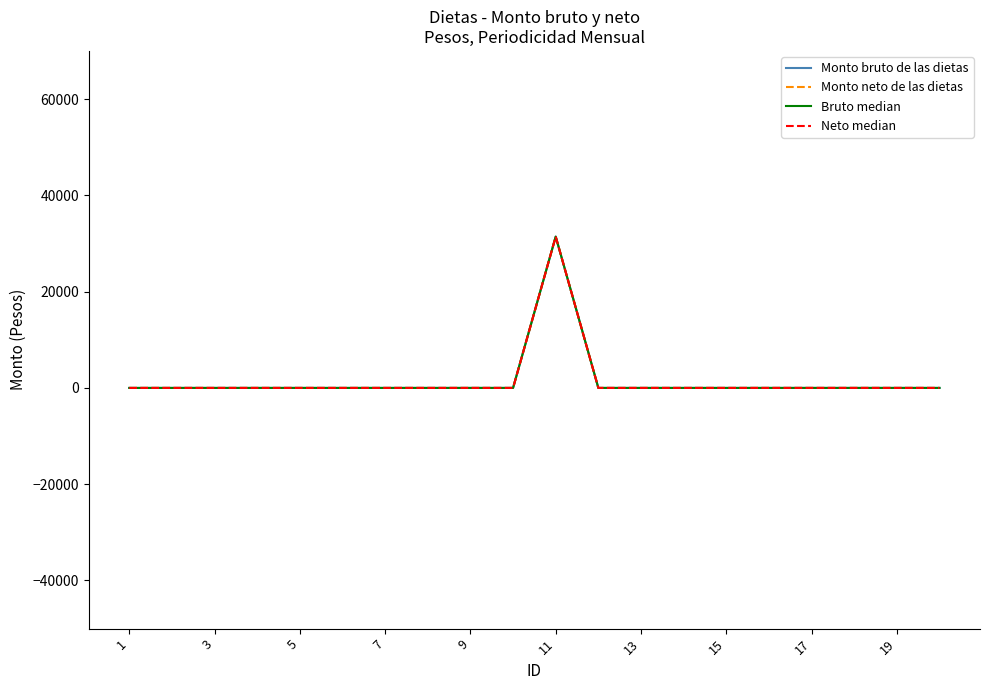

True or false: Monto bruto de las dietas and Neto median cross at least once.

False